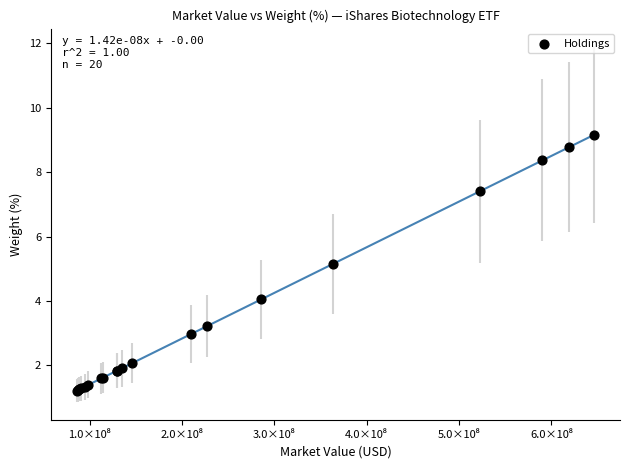

What Y value in the scatter plot is closest to 5?

5.2